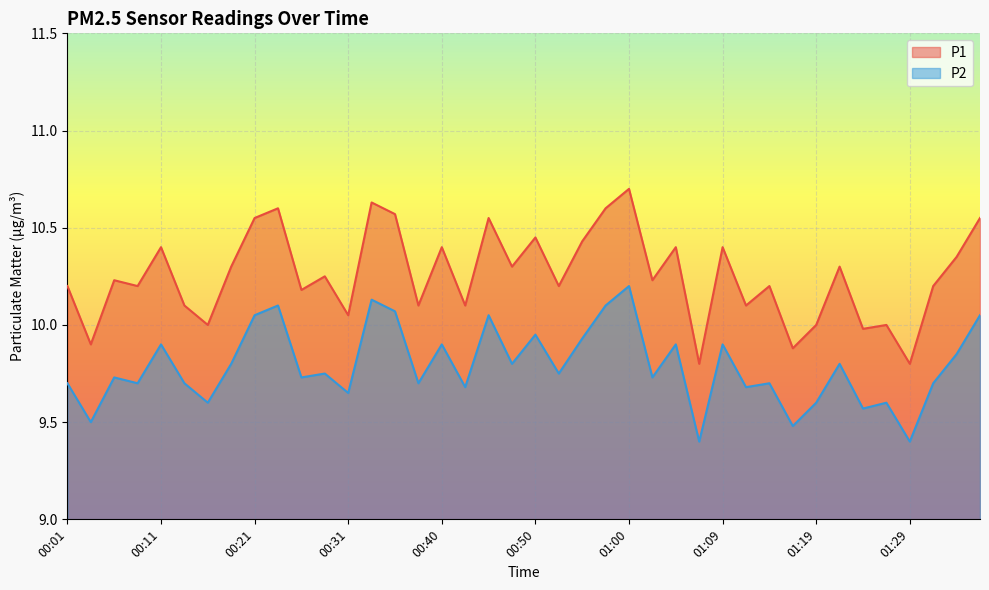

What is the difference between the second highest and minimum values in the P1 series?

0.8